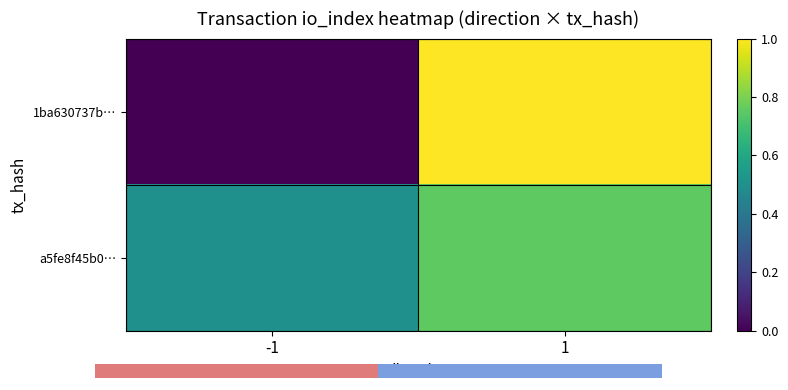

What is the difference between the maximum and minimum values in the a5fe8f45b0… series?

0.2